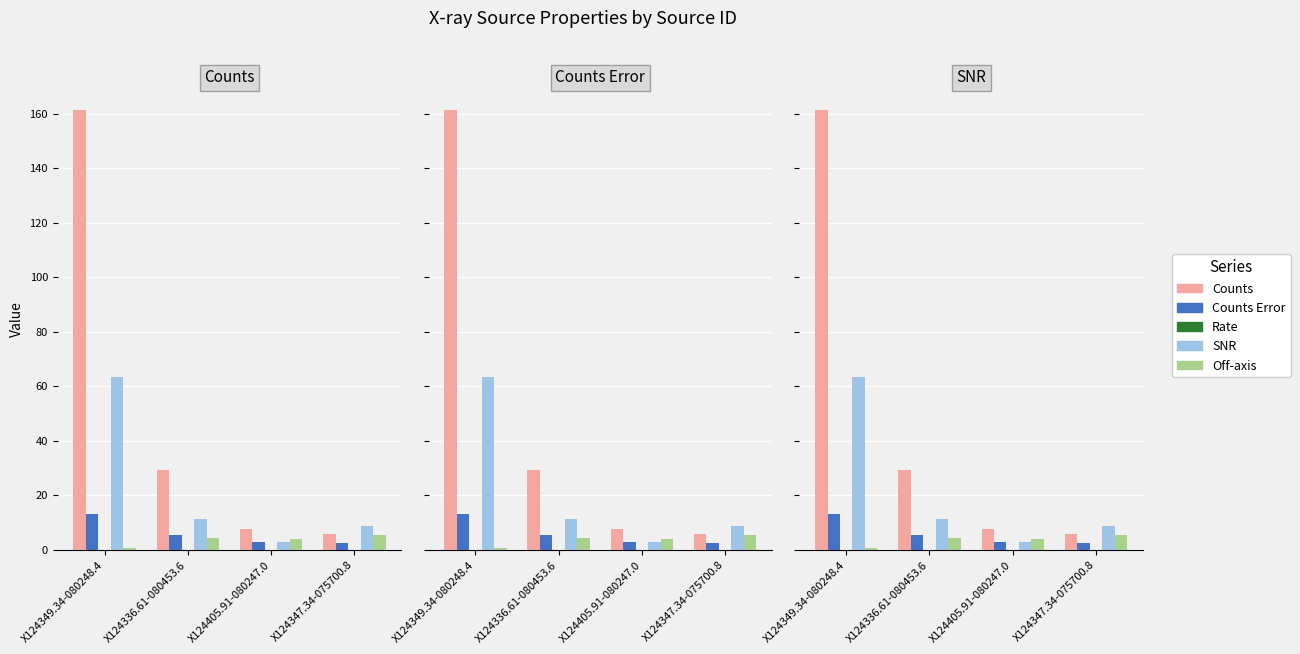

At which label does Off-axis first exceed 4?

X124336.61-080453.6